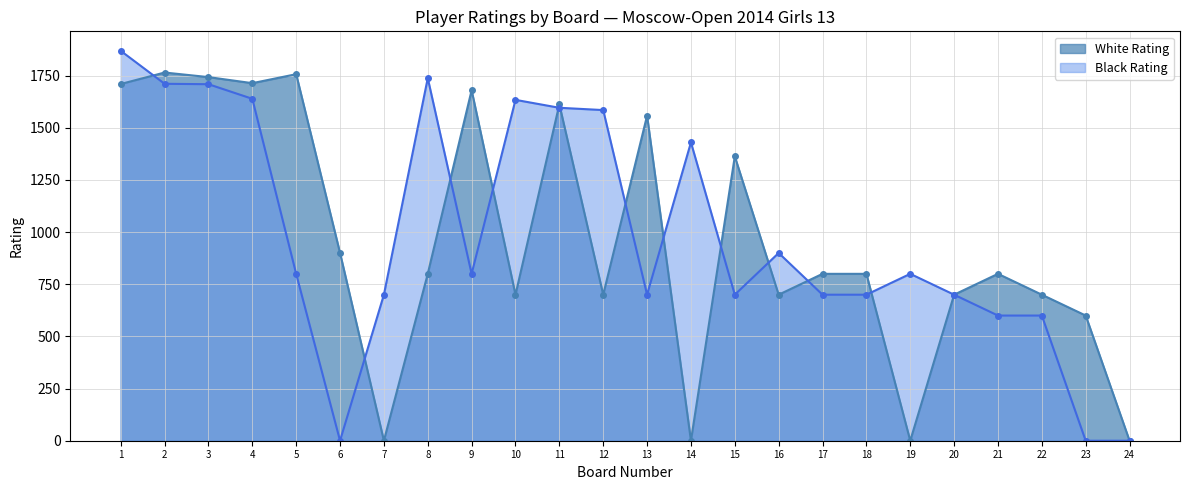

Which series changed the most between 9 and 14?

White Rating